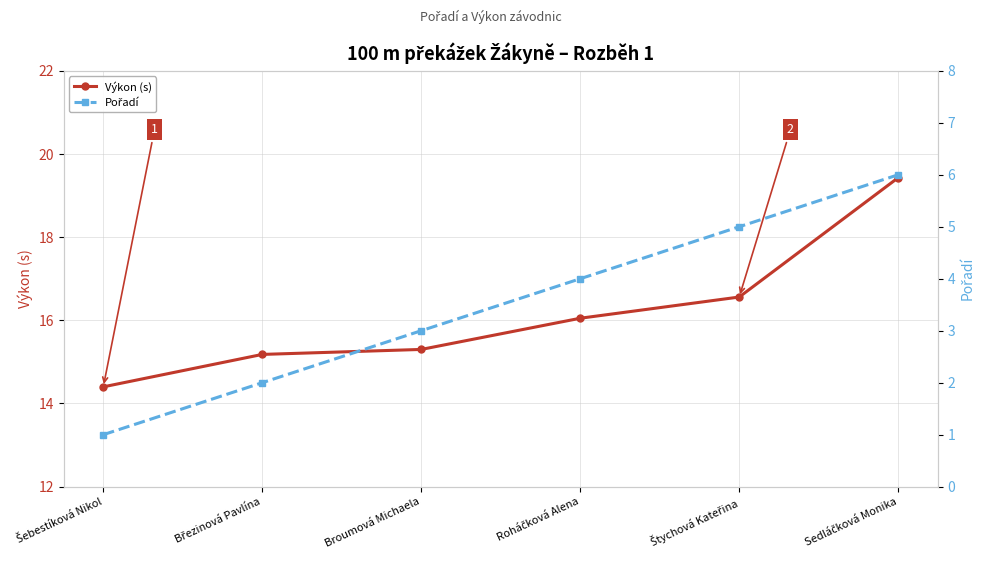

How many values in the Výkon (s) series are below 16?

3